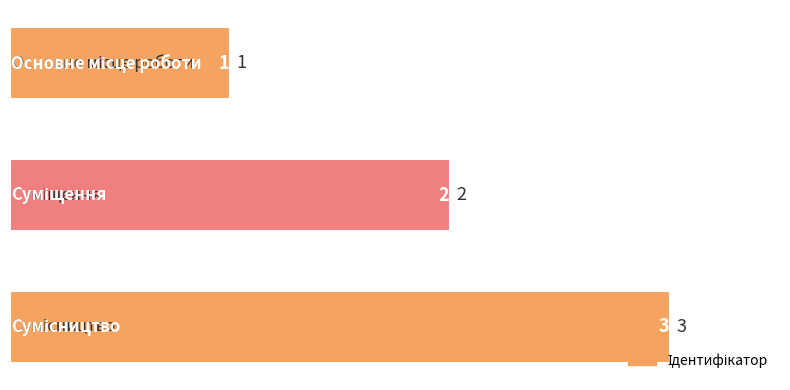

What is the greatest value displayed?

3